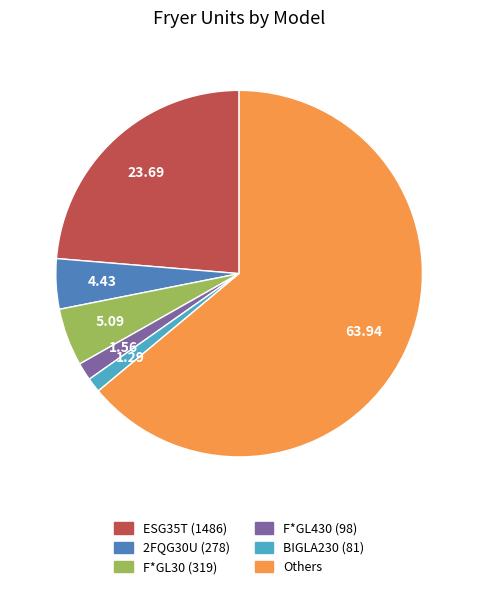

Is there any slice that represents more than half of the pie?

Yes